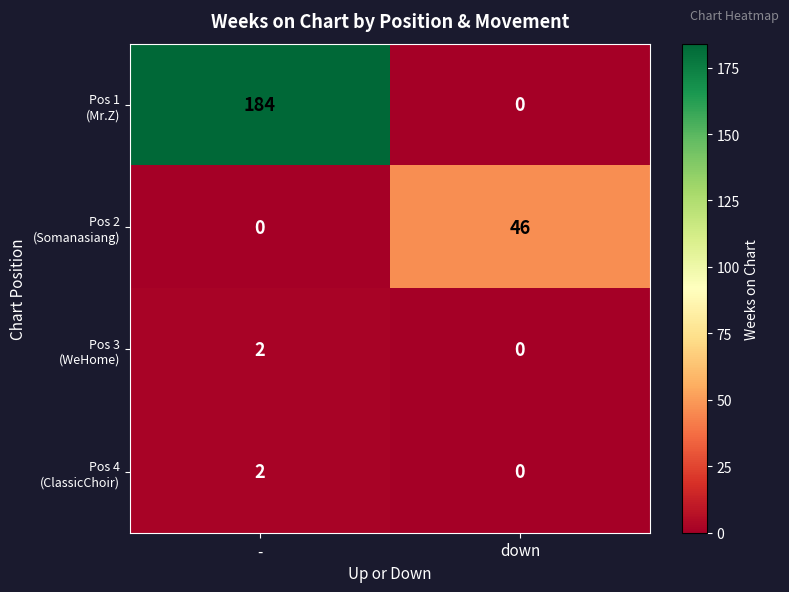

How many categories are shown in the chart?

2